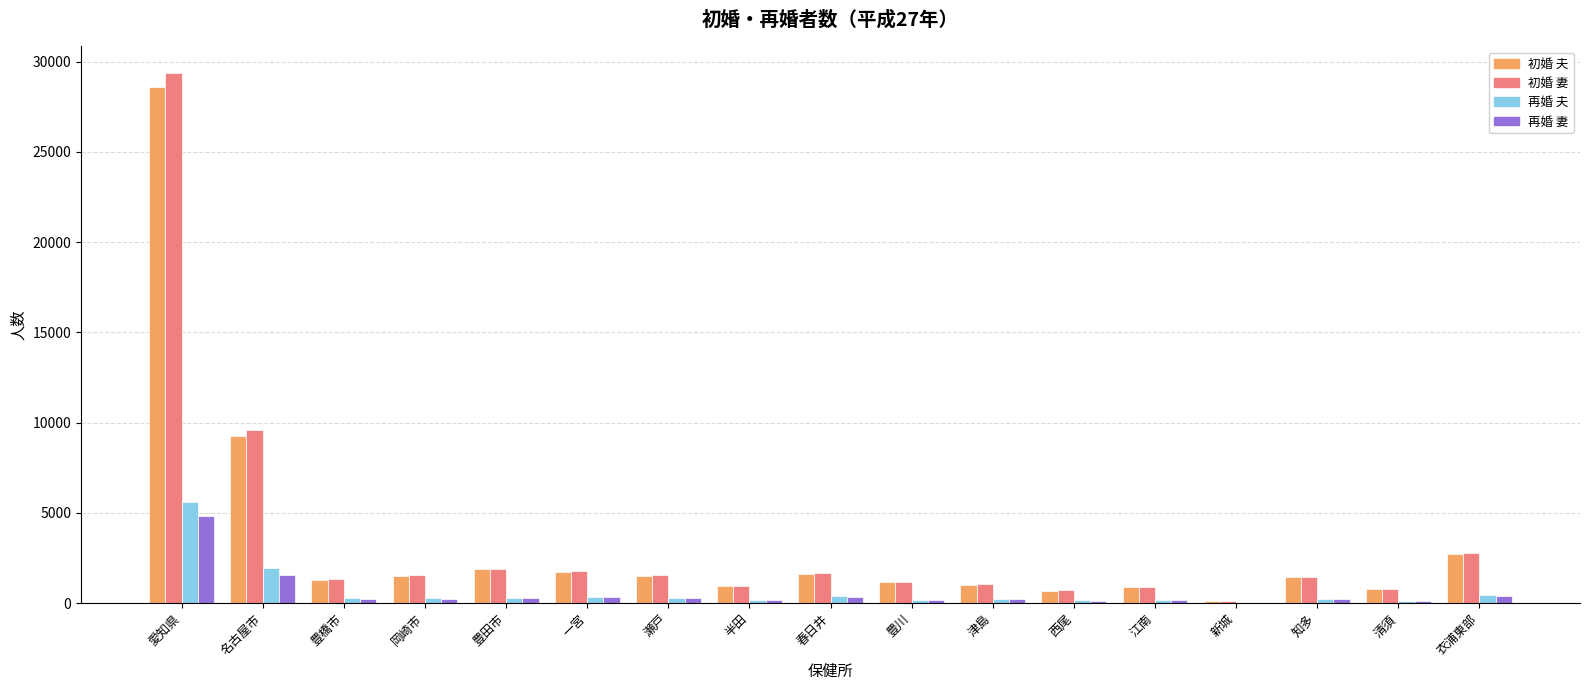

What are all the series names shown in the legend?

初婚 夫, 初婚 妻, 再婚 夫, 再婚 妻